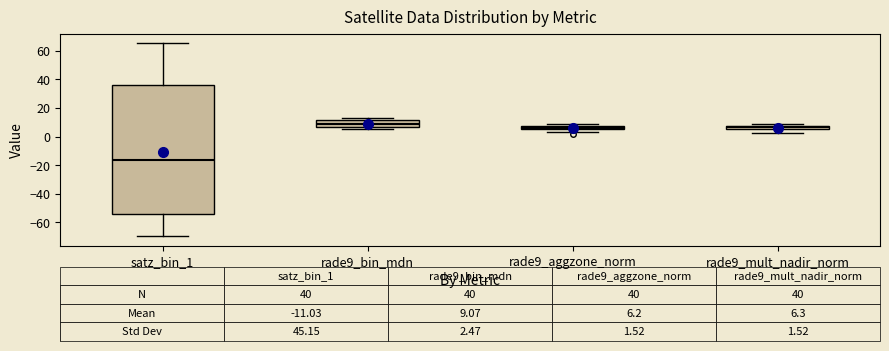

Which box has the highest median line?

rade9_bin_mdn